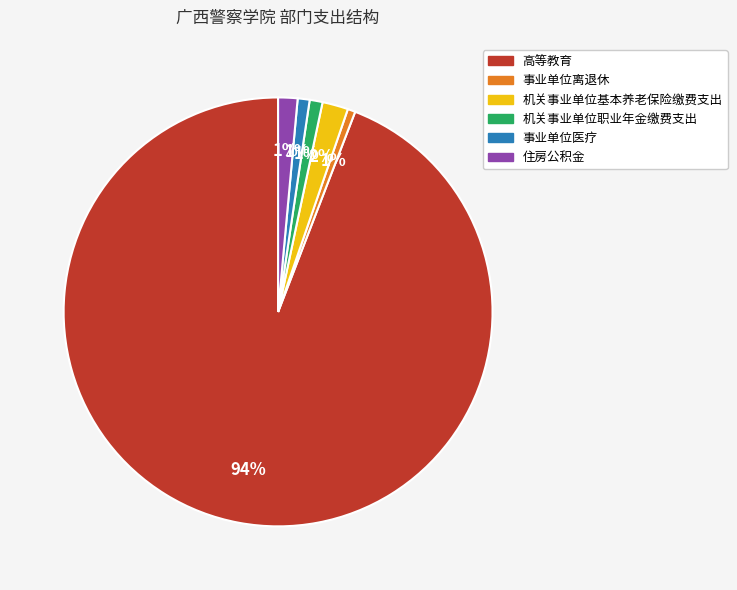

Count the number of slices in the pie.

6